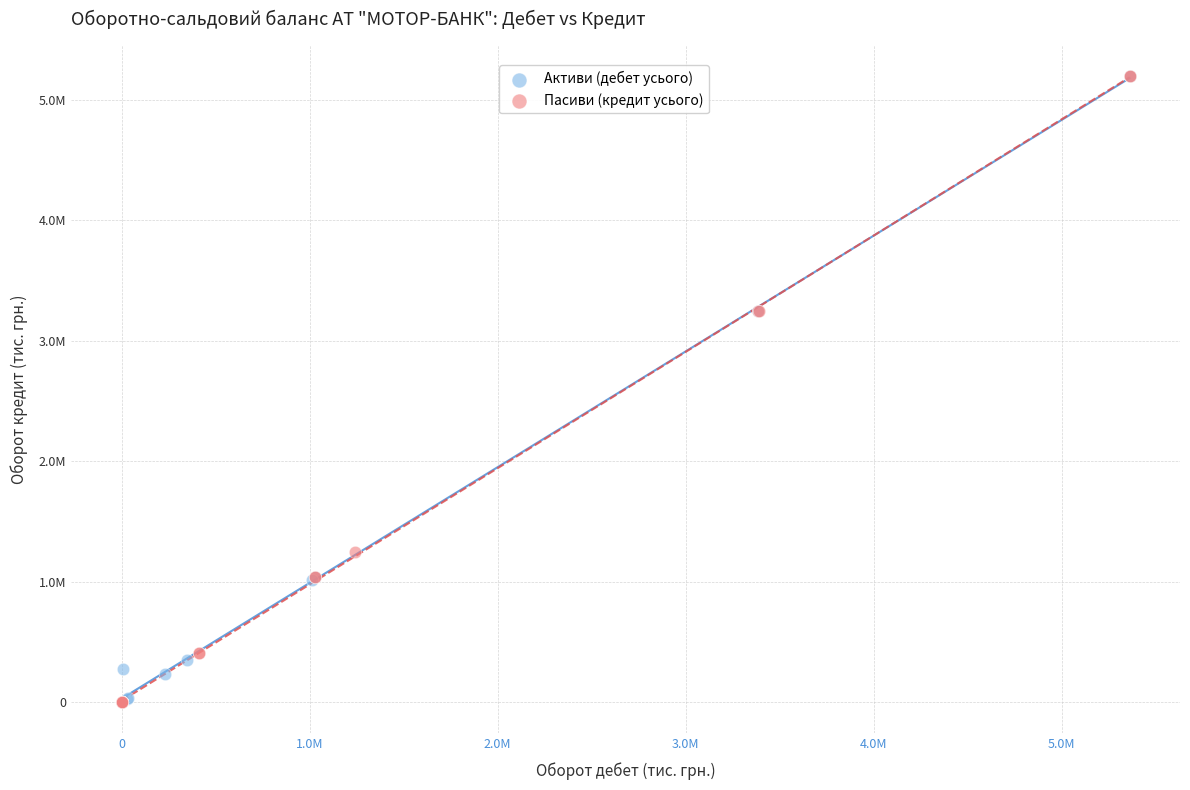

What are all the series names shown in the legend?

Активи (дебет усього), Пасиви (кредит усього)